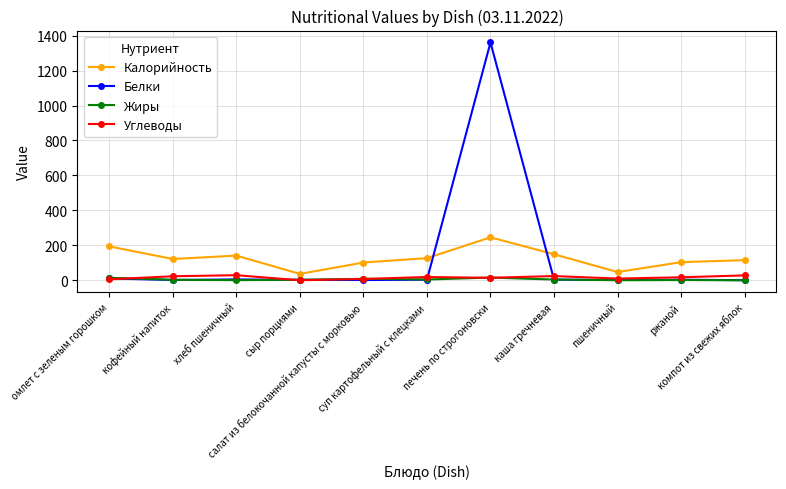

At which label does Белки first exceed 3?

омлет с зеленым горошком